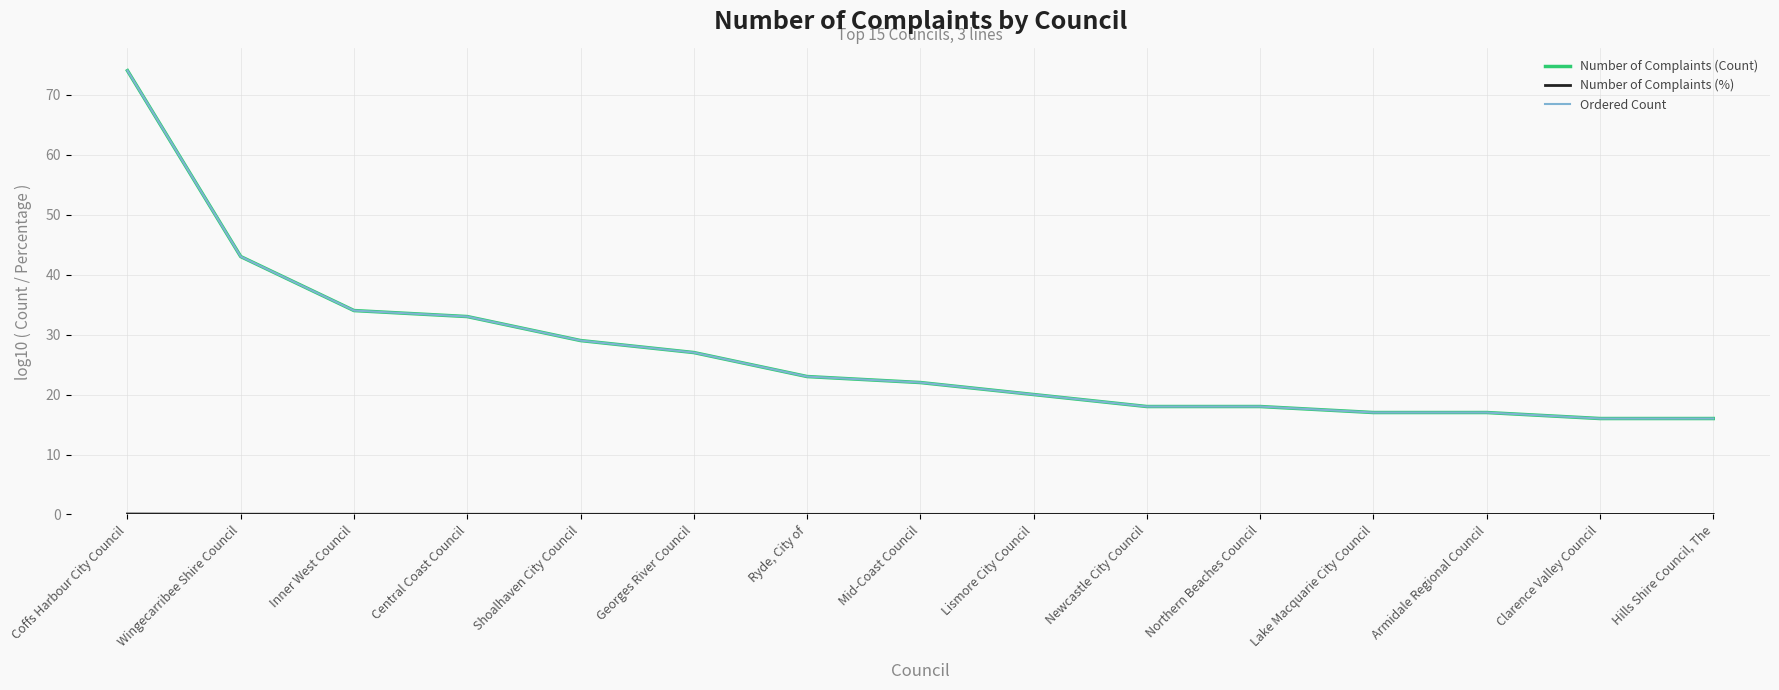

Which series has the largest total across all categories?

Number of Complaints (Count)